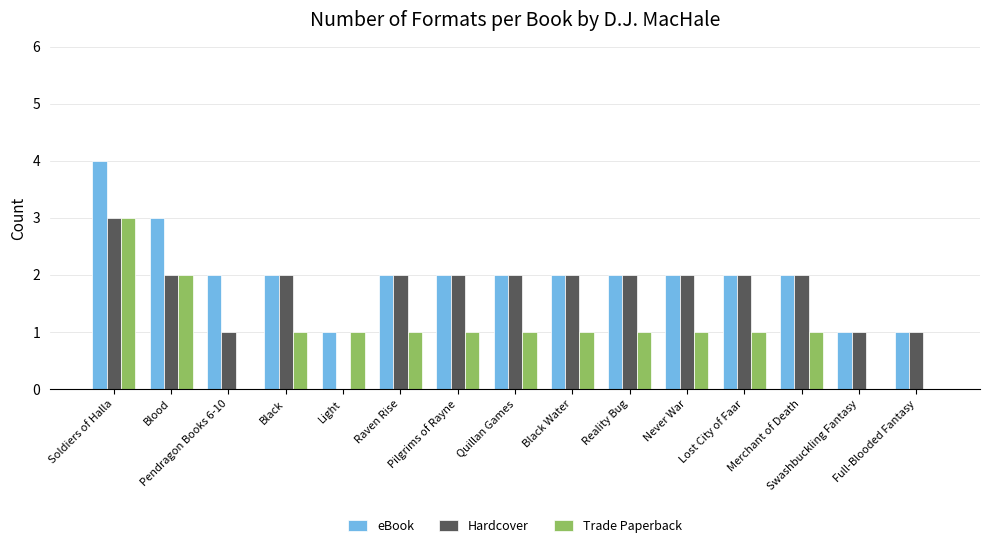

Count the number of data series in this chart.

3